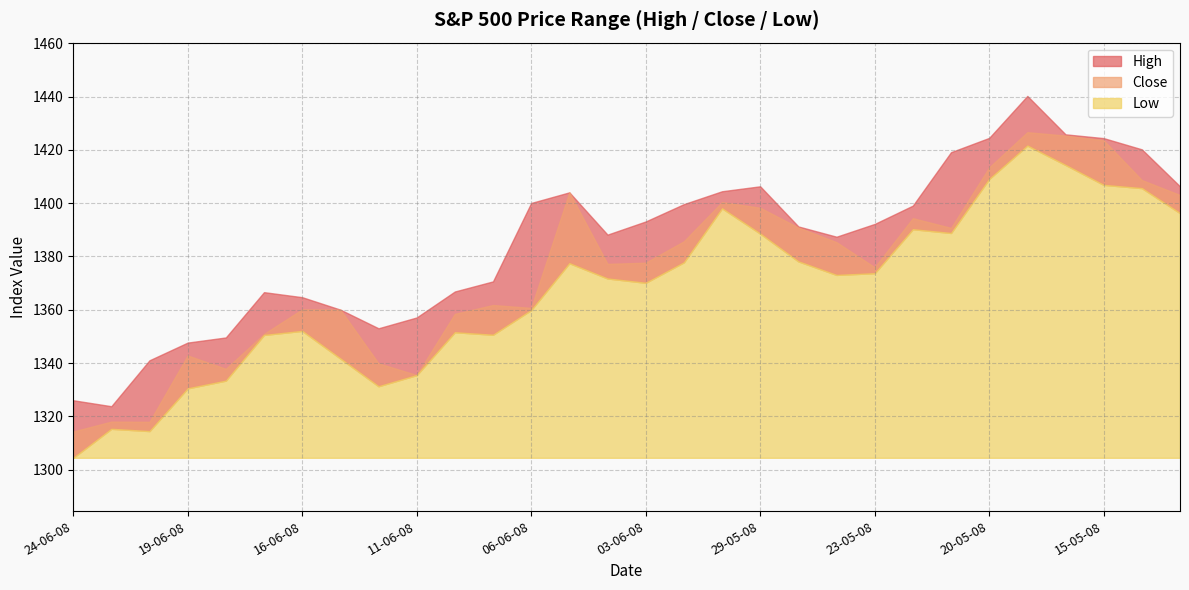

What is the highest value of the Close series?

1426.6